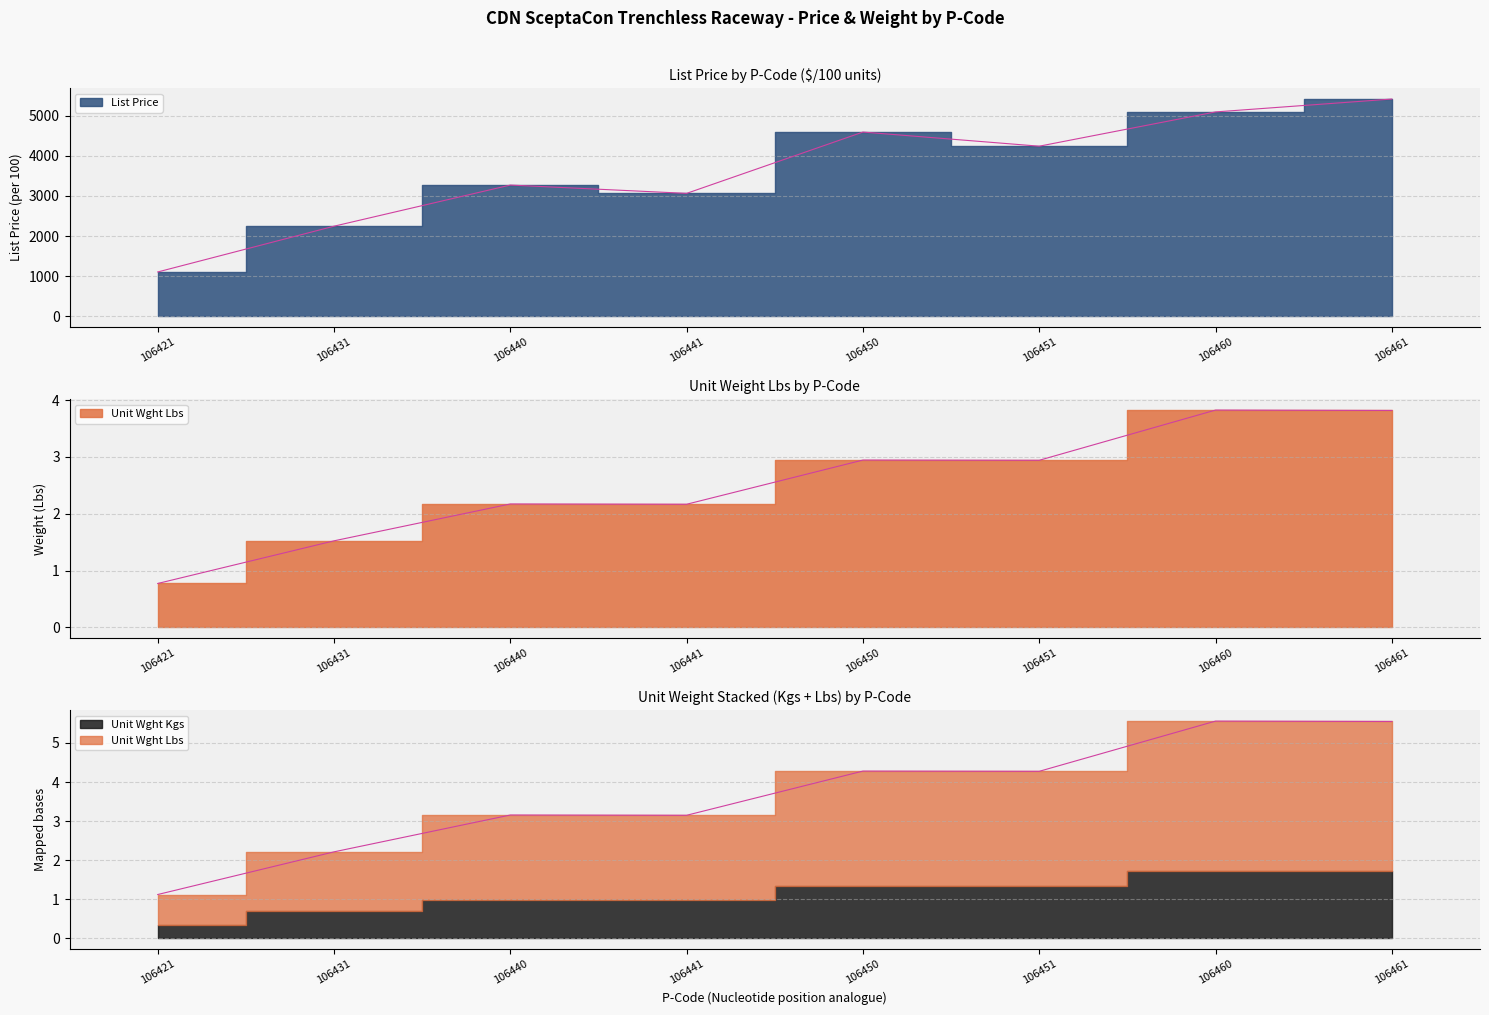

The Unit Wght Kgs series shows 4.2 at 106441. True or false?

False